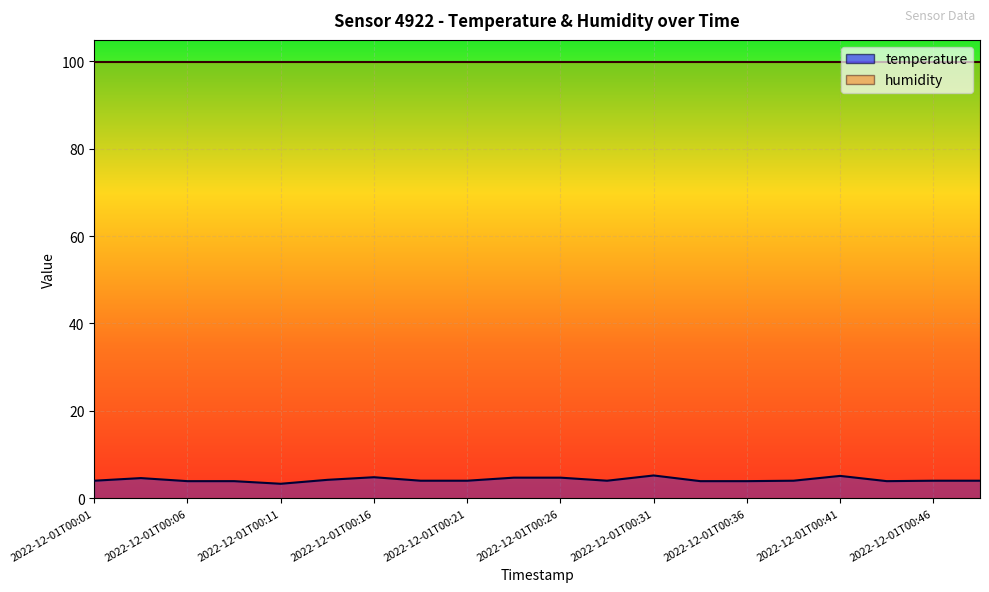

The chart shows a value of 5.1 at 2022-12-01T00:41. True or false?

True